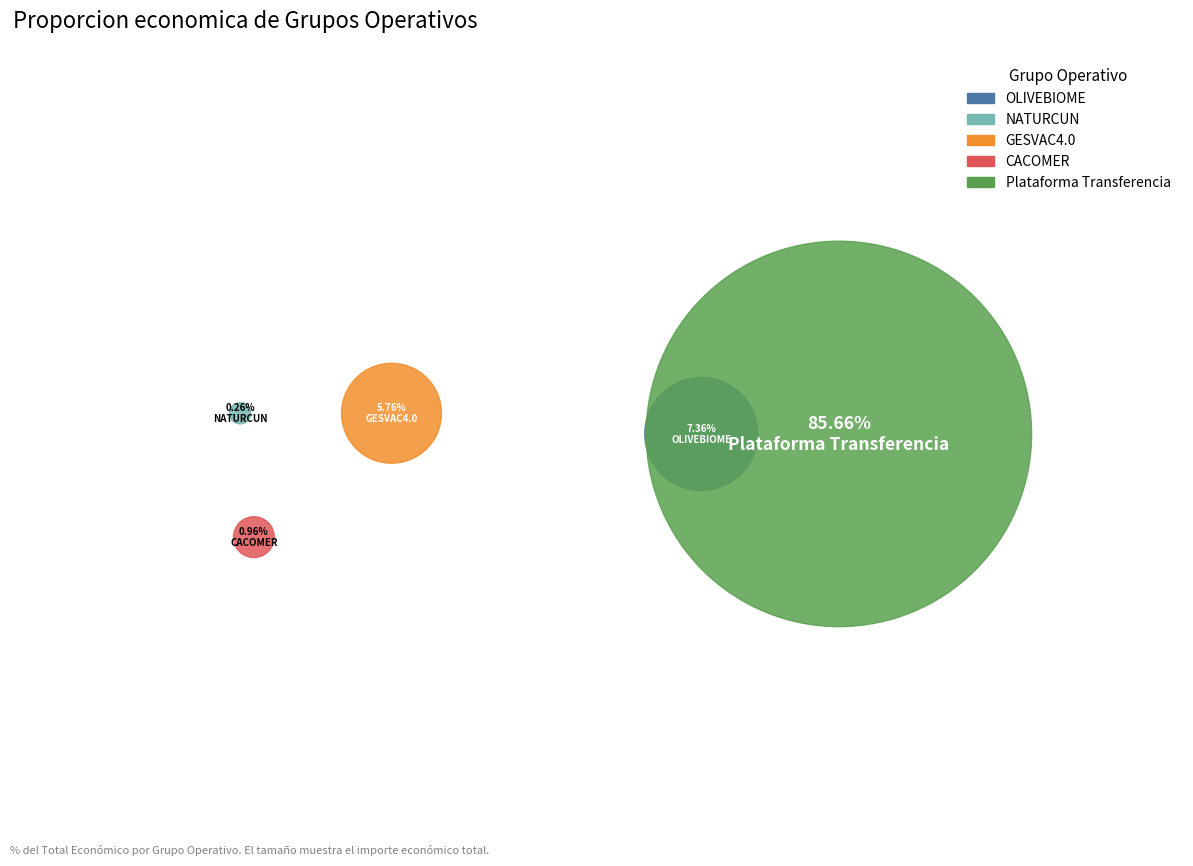

The Plataforma Transferencia slice represents 93% of the pie. True or false?

False